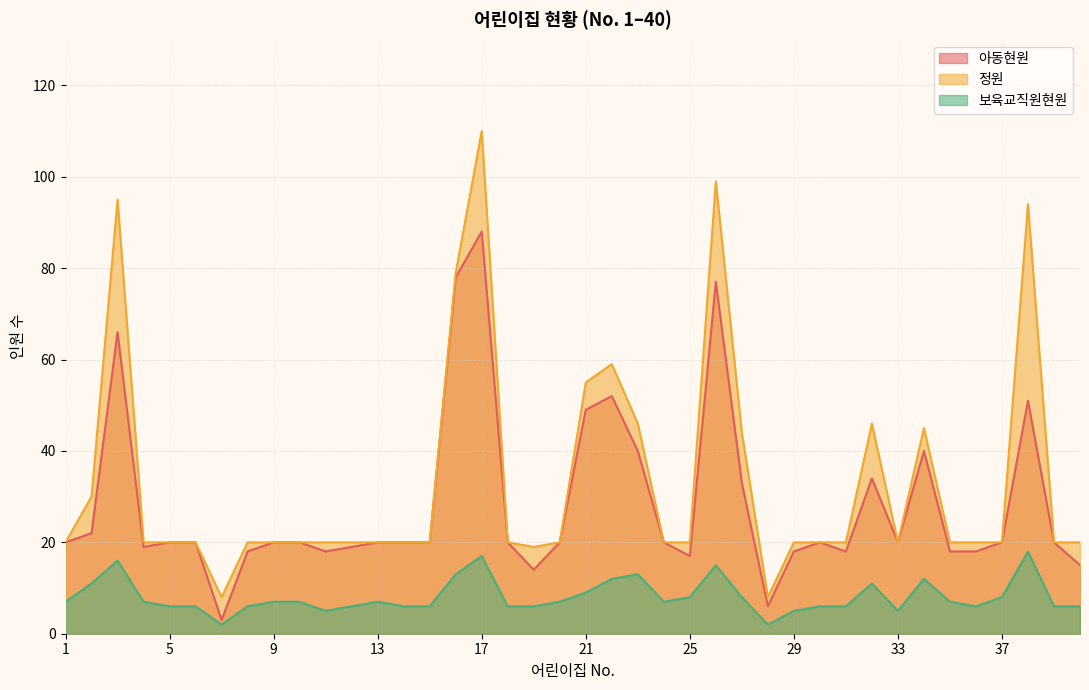

Is it true that 아동현원 equals 10 at 20?

False